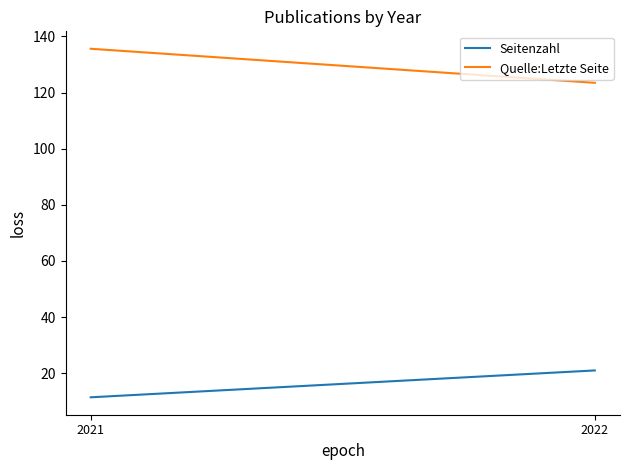

How many data points in Seitenzahl are above 20?

1